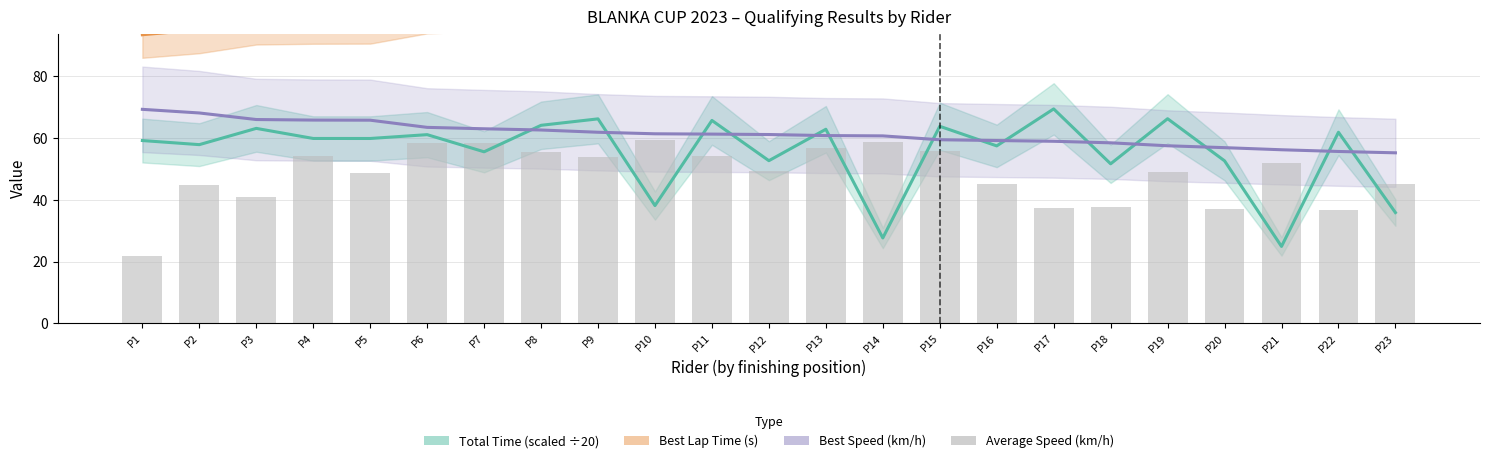

Between P5 and P13, which series saw the biggest shift?

Best Lap Time (s)